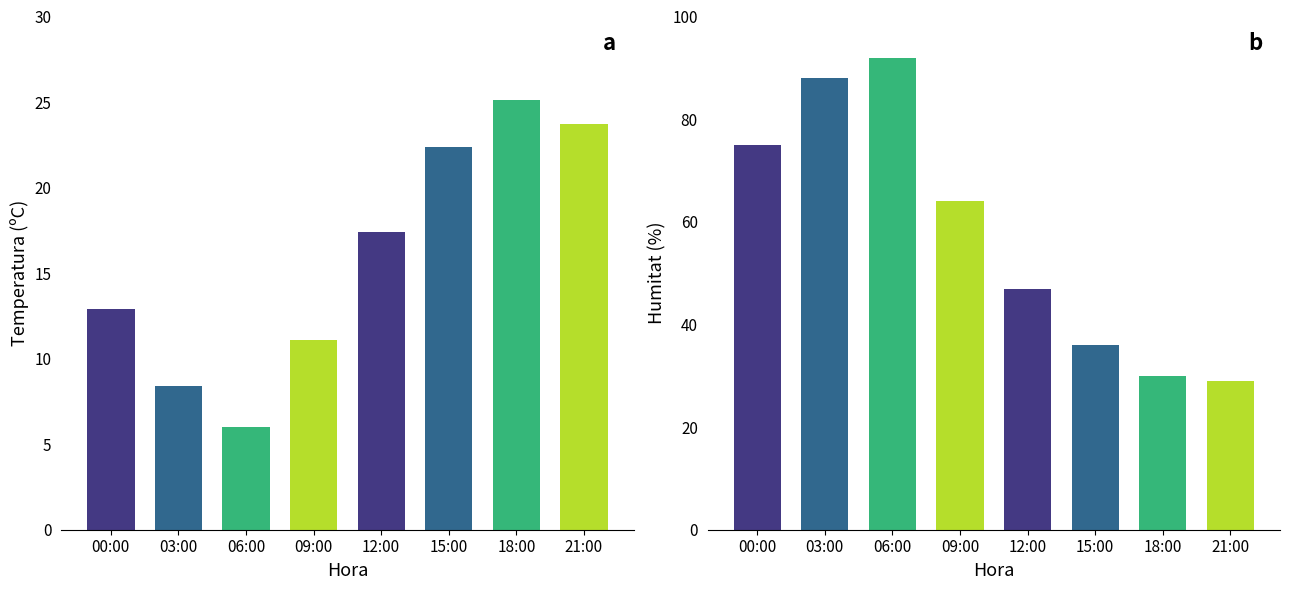

Is the value of Temperatura (ºC) at 18:00 greater than the value of Humitat (%) at 18:00?

No